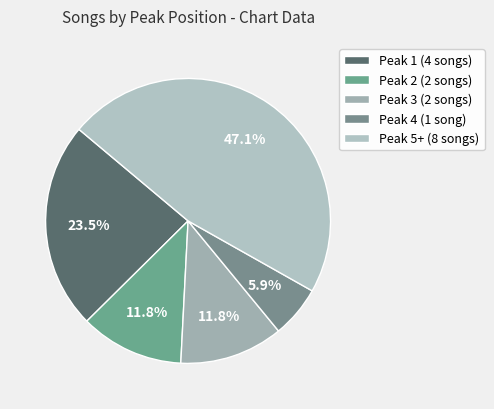

What is the largest slice in the pie chart?

Peak 5+ (8 songs)